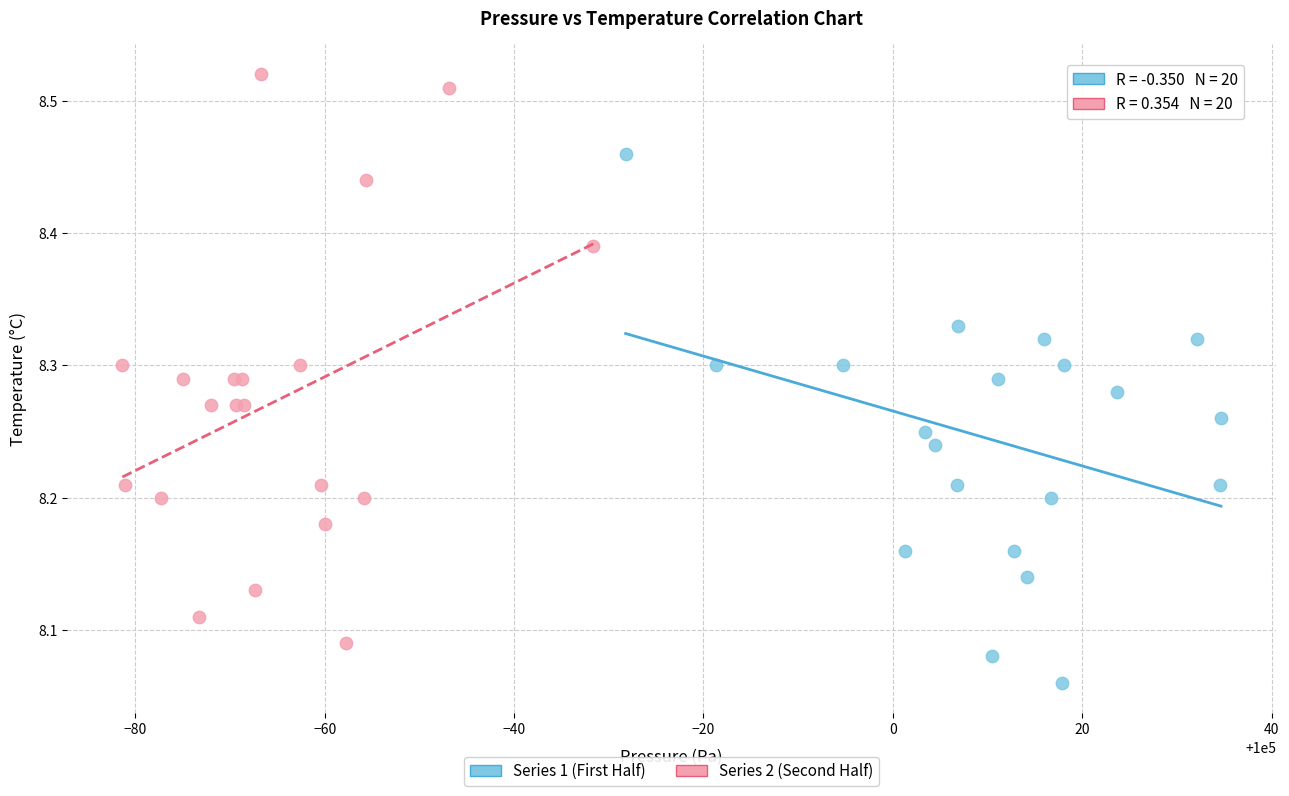

Which series reaches the minimum Y coordinate?

Series 1 (First Half)